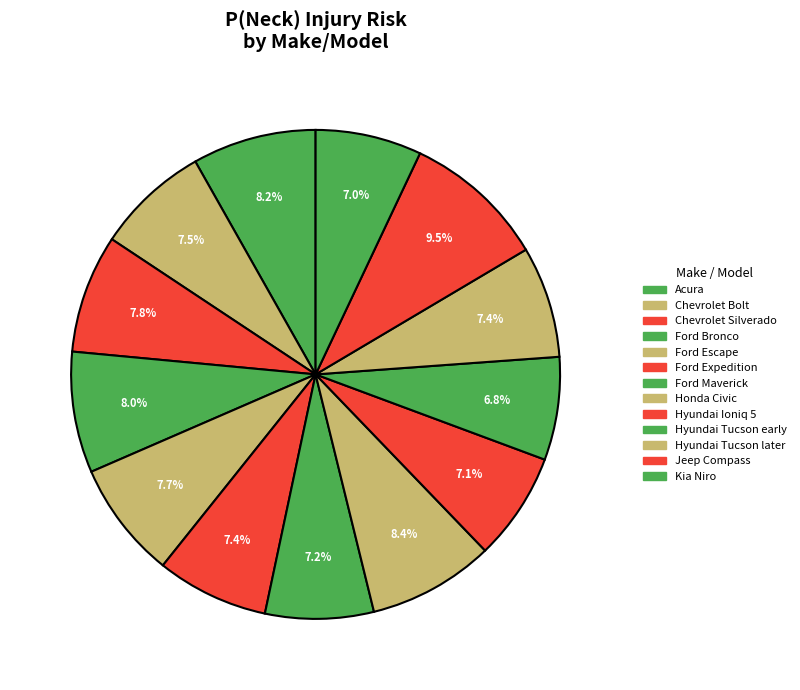

What percentage is the Ford Escape slice, to the nearest percent?

8%